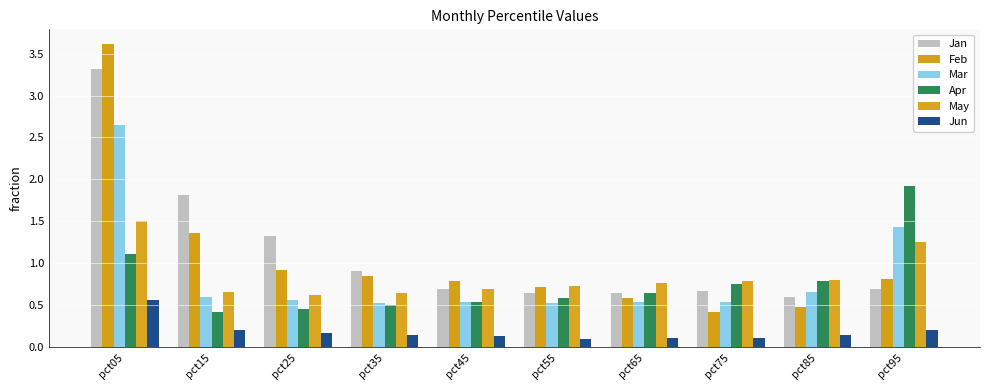

Which series changed the most between pct65 and pct95?

Apr